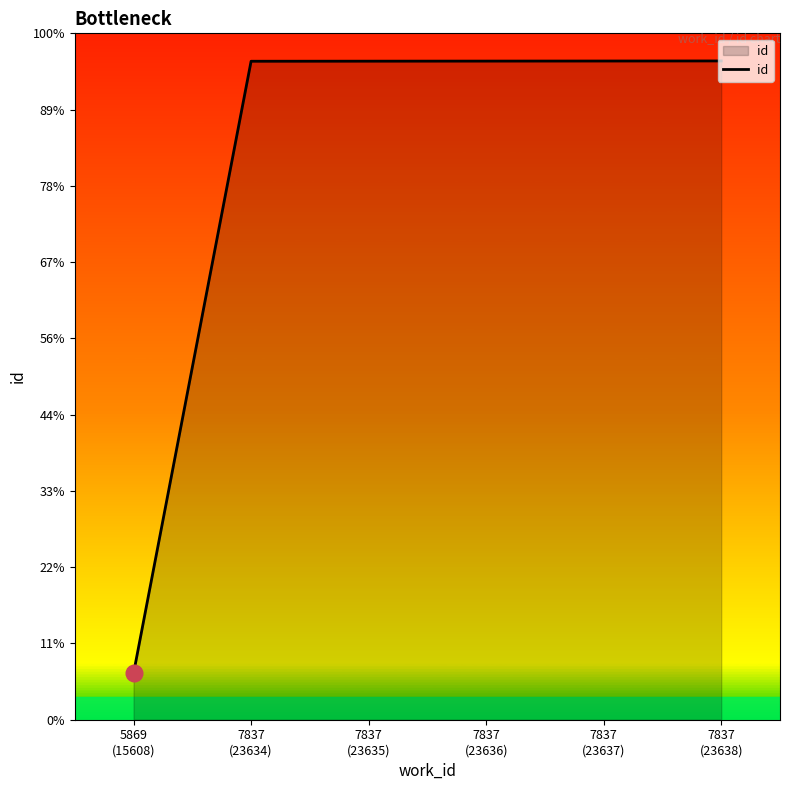

Rank the categories by value from highest to lowest.

7837
(23638), 7837
(23637), 7837
(23636), 7837
(23635), 7837
(23634), 5869
(15608)